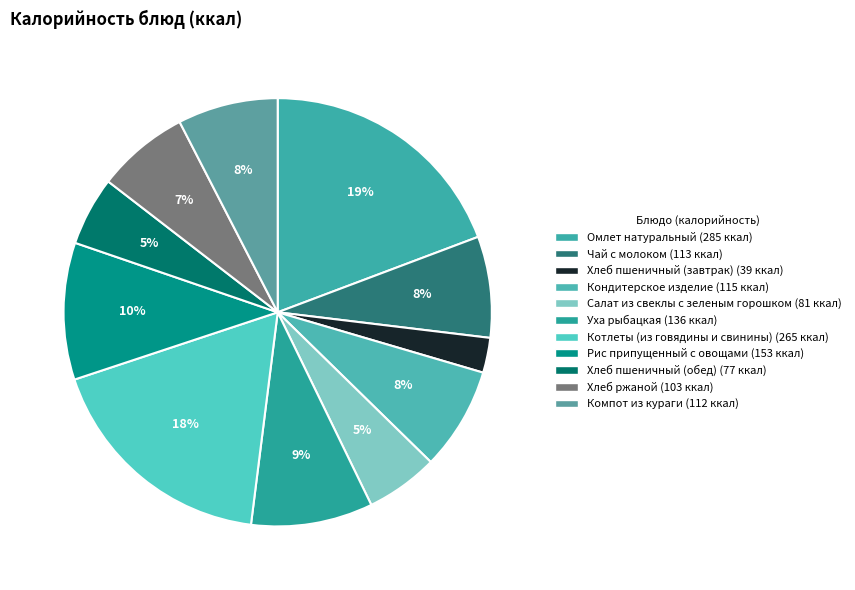

To the nearest percent, what is the difference between the Компот из кураги and Котлеты (из говядины и свинины) slice percentages?

10%